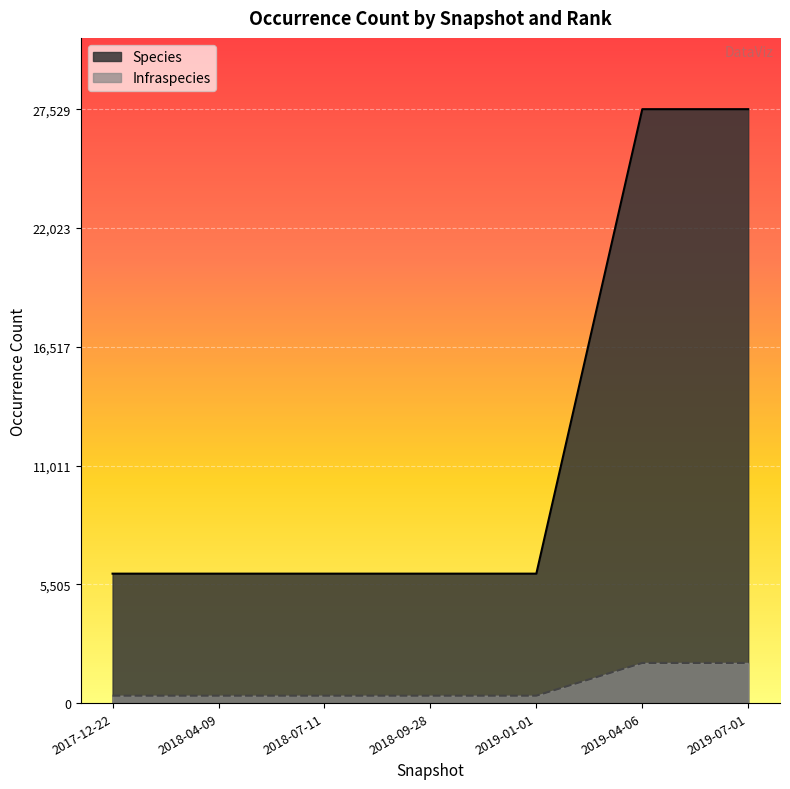

What are all the series names shown in the legend?

Species, Infraspecies